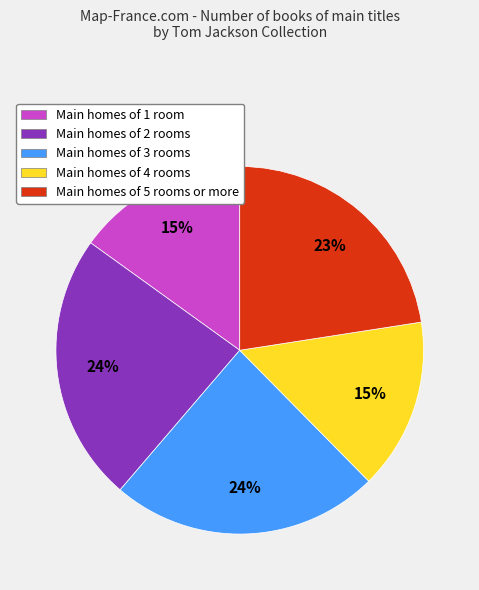

To the nearest percent, what percentage of the pie is Main homes of 3 rooms?

24%